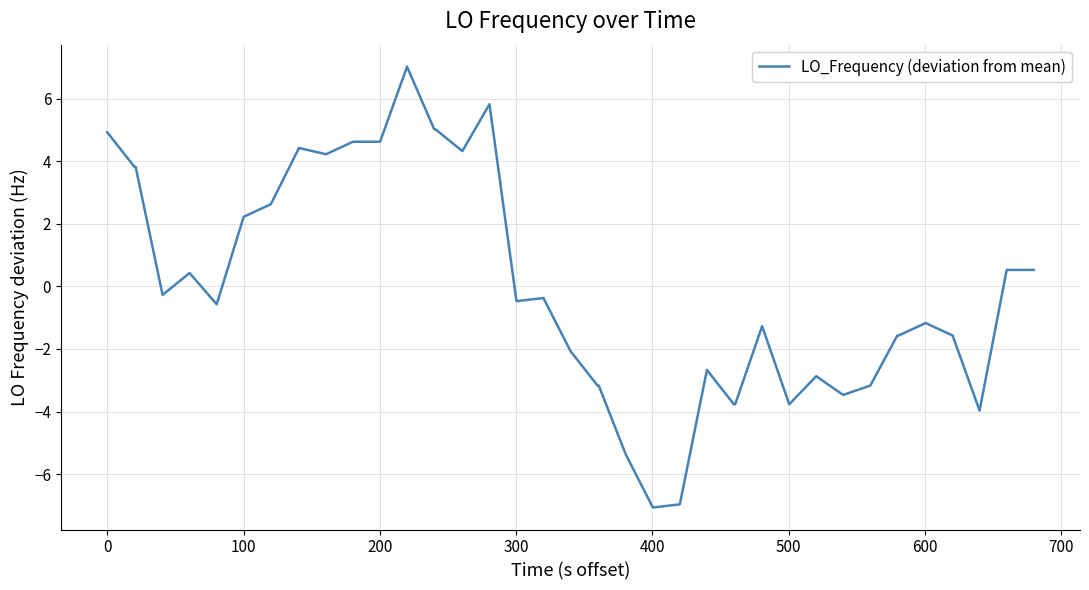

What is the maximum value shown in the chart?

7.0